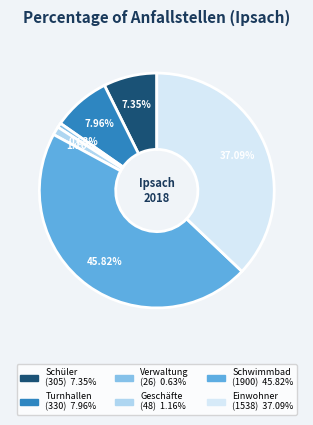

Is there any slice that represents more than half of the pie?

No